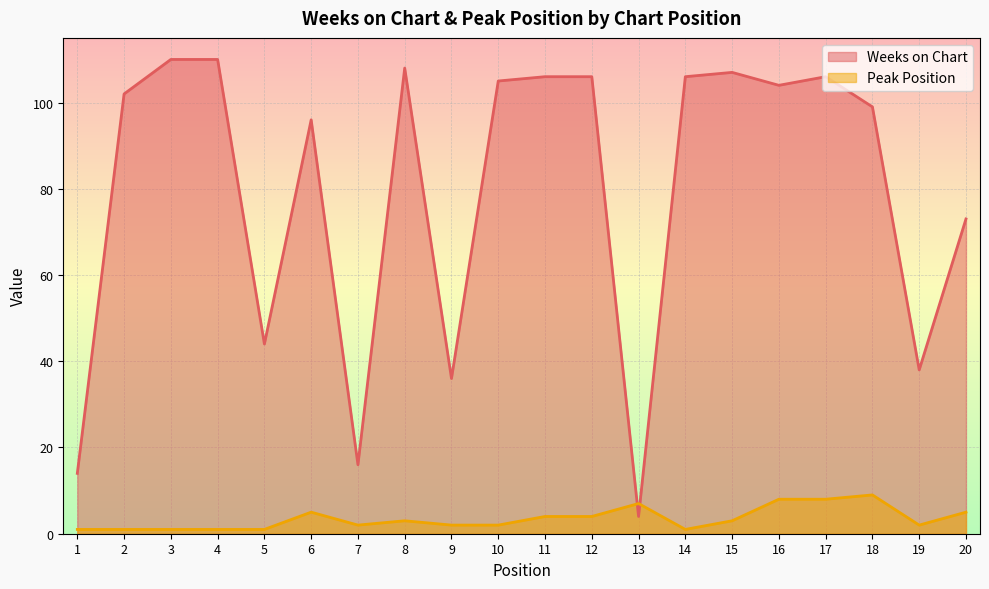

How many interior local peaks does the Peak Position series have?

4